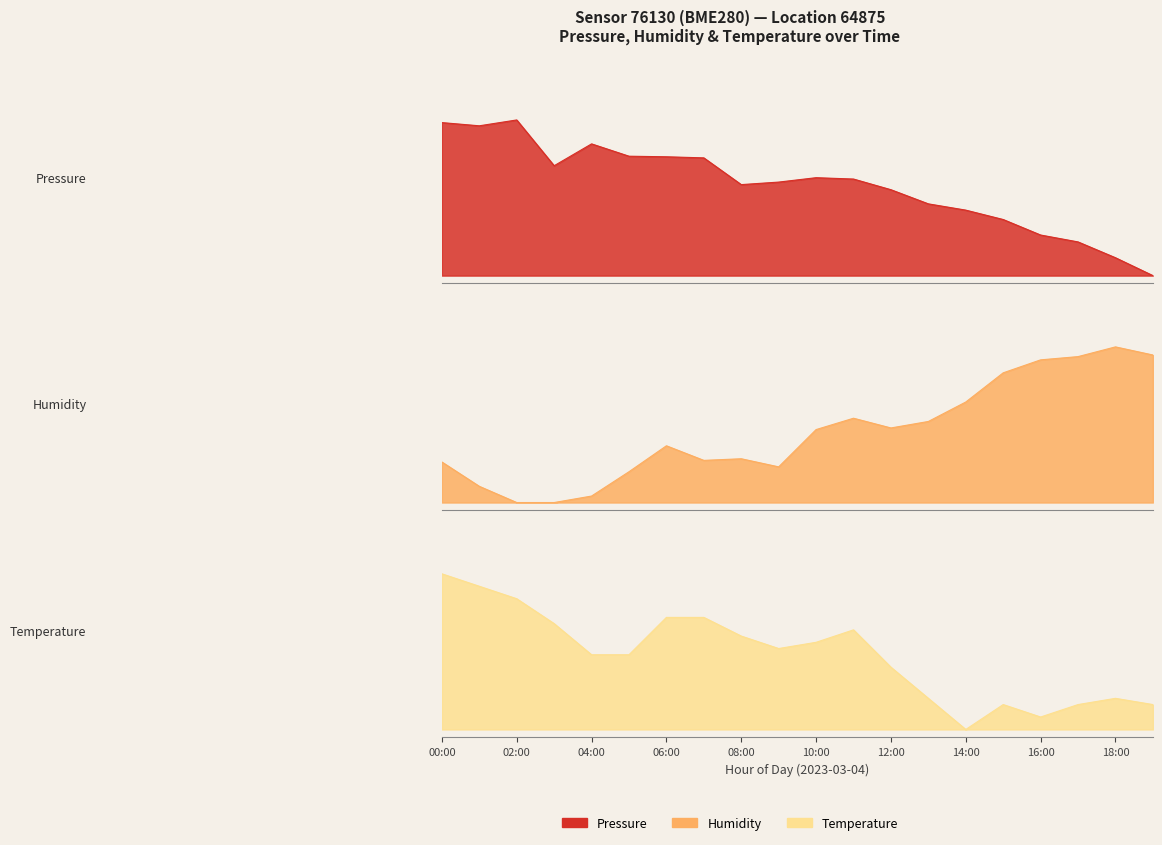

What is the maximum value for Pressure?

1.0